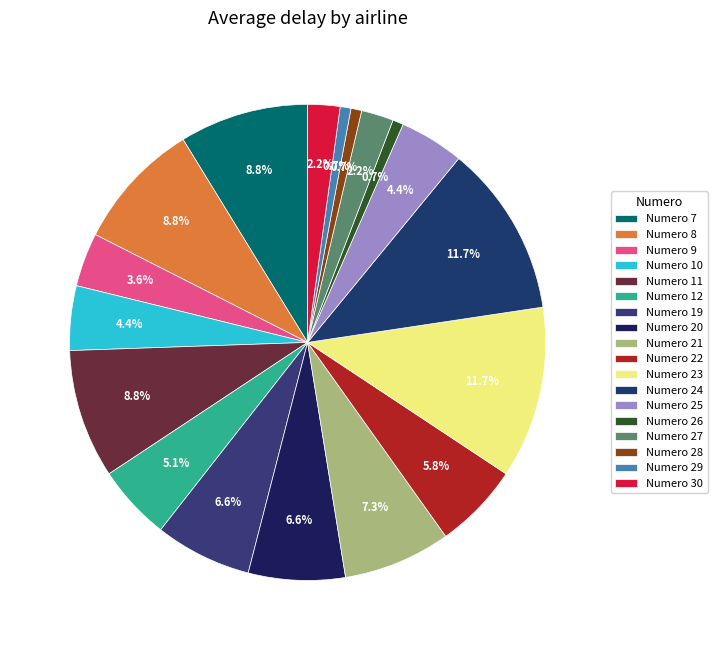

How many segments does this pie chart have?

18